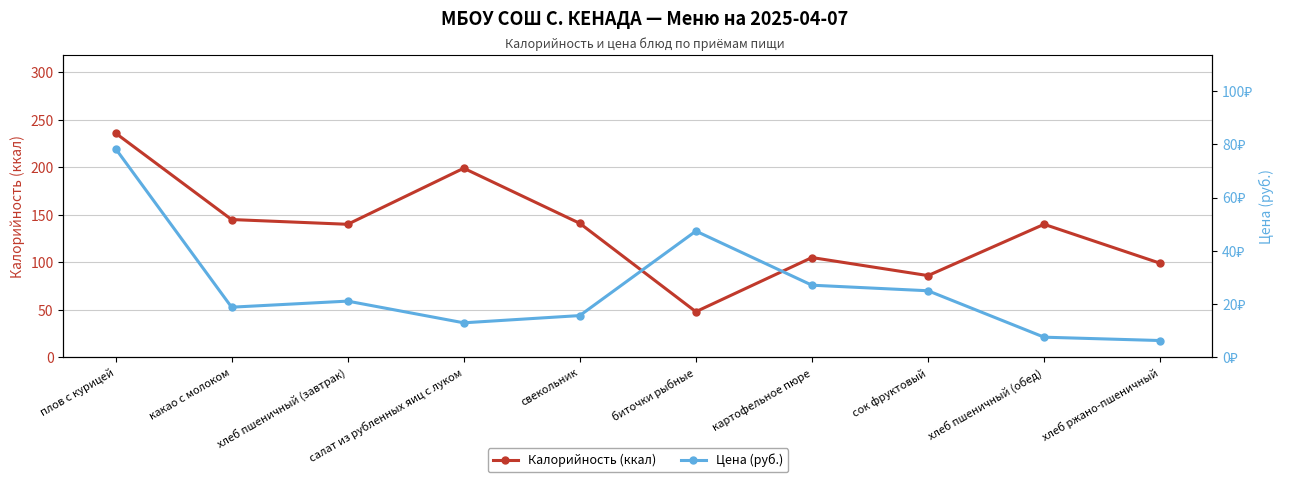

Which series has the largest total across all categories?

Калорийность (ккал)